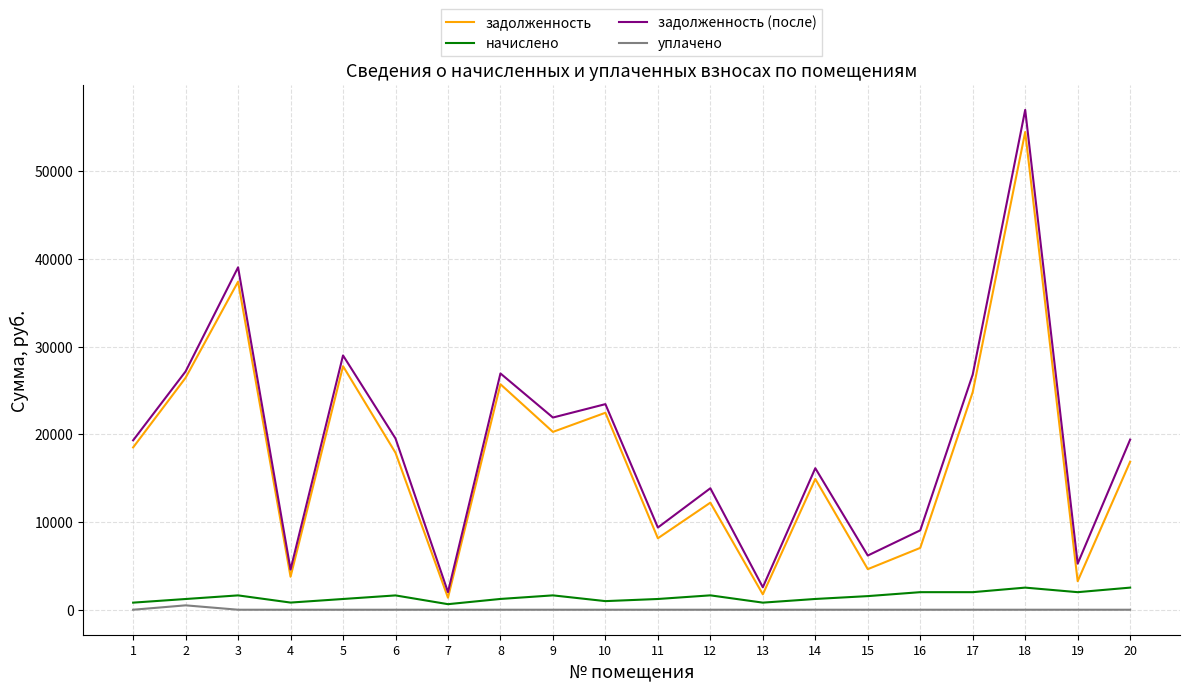

Which series has the widest spread of values?

задолженность (после)